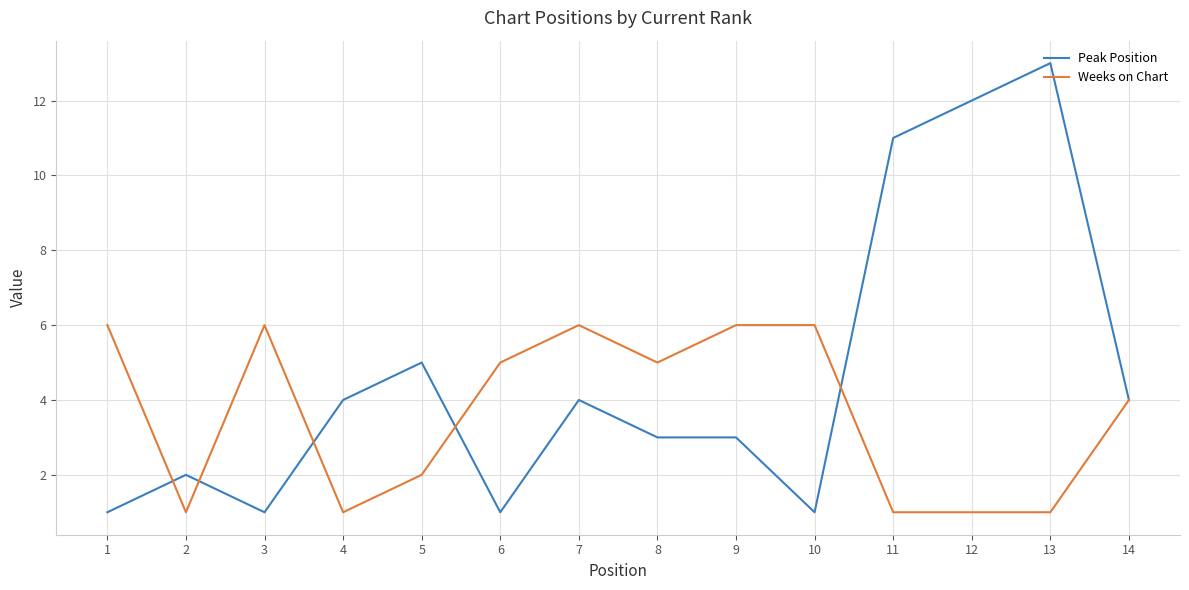

How many distinct data groups are displayed?

2